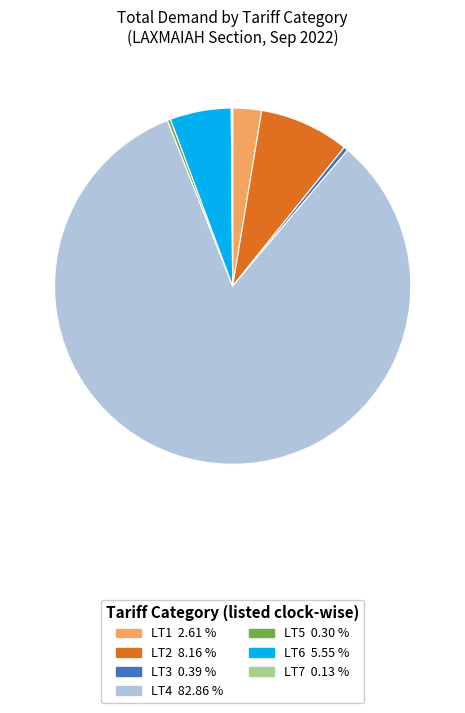

Is LT6 the majority of the pie?

No